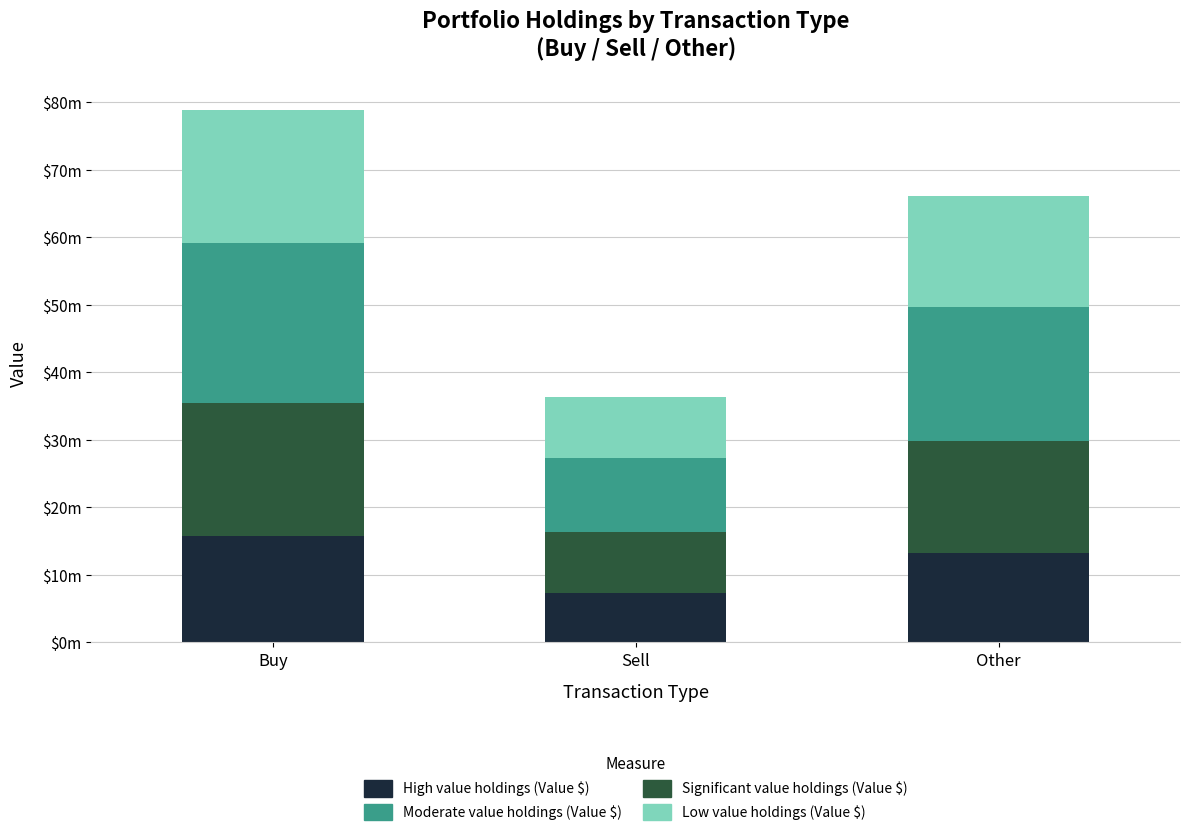

Does the chart contain stacked bars?

Yes